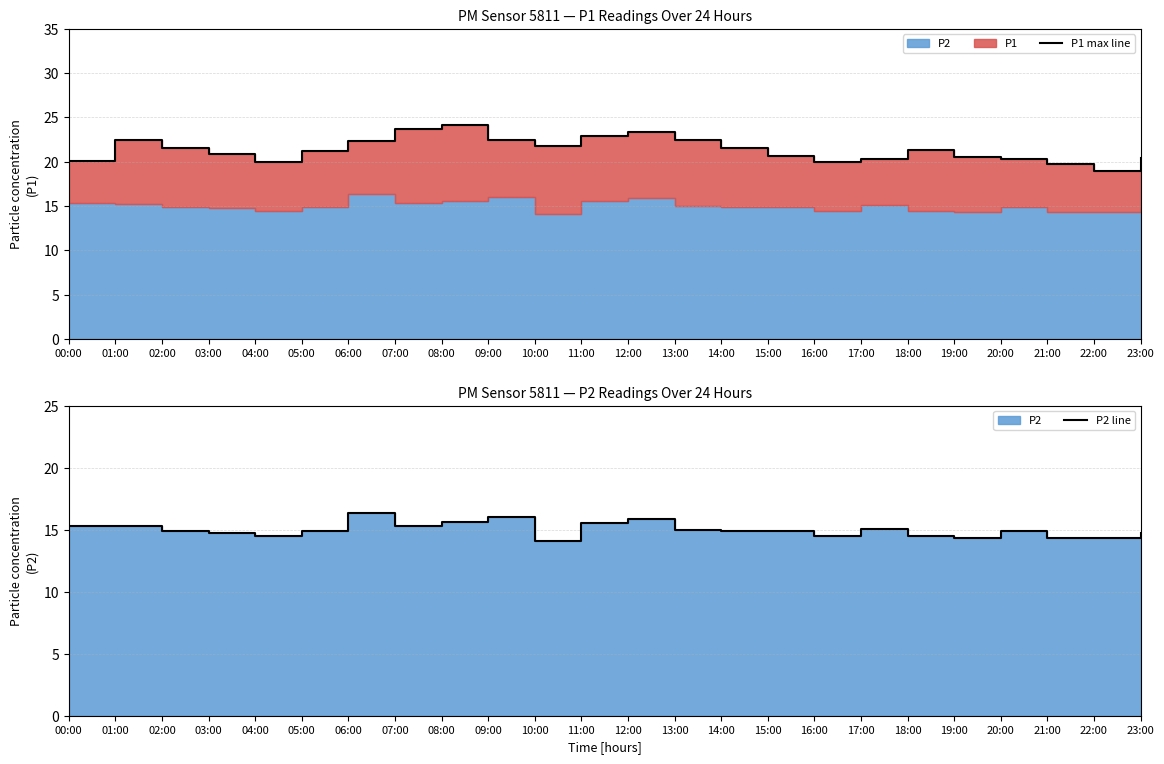

Where is the first local minimum for P1 max line?

04:00